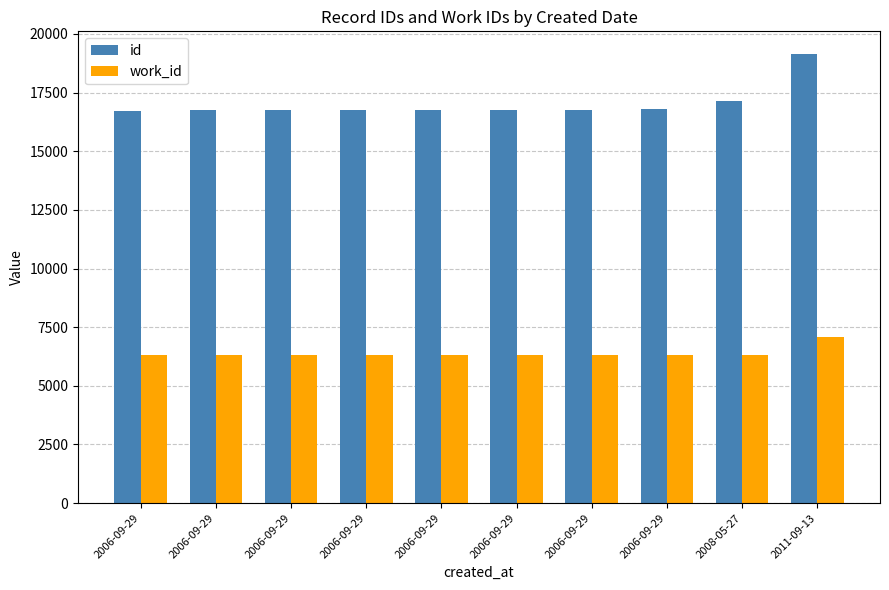

At which label does id first exceed 16778?

2006-09-29